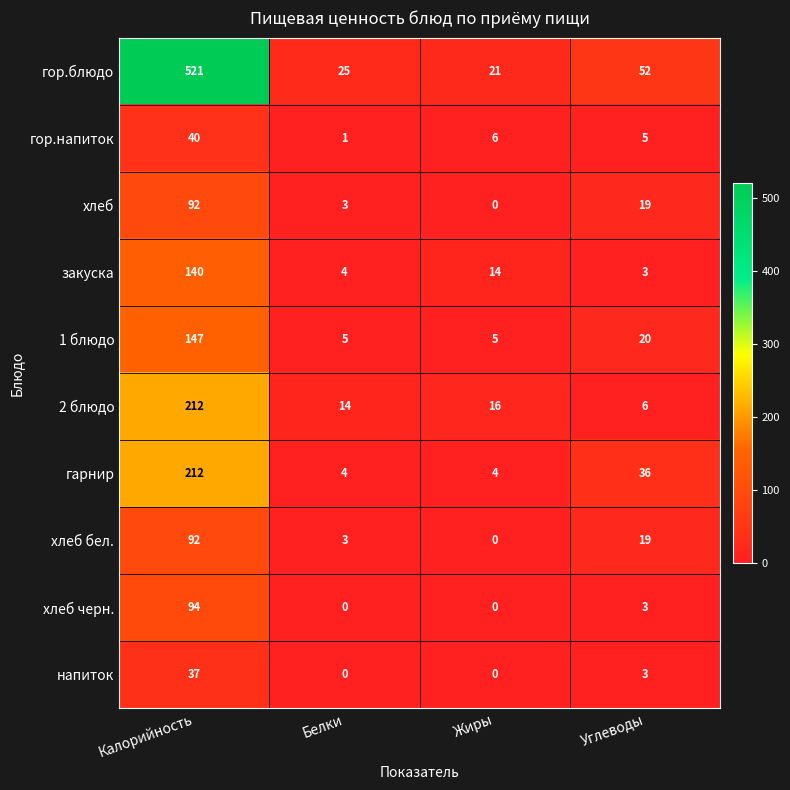

Which series has the largest total across all categories?

гор.блюдо